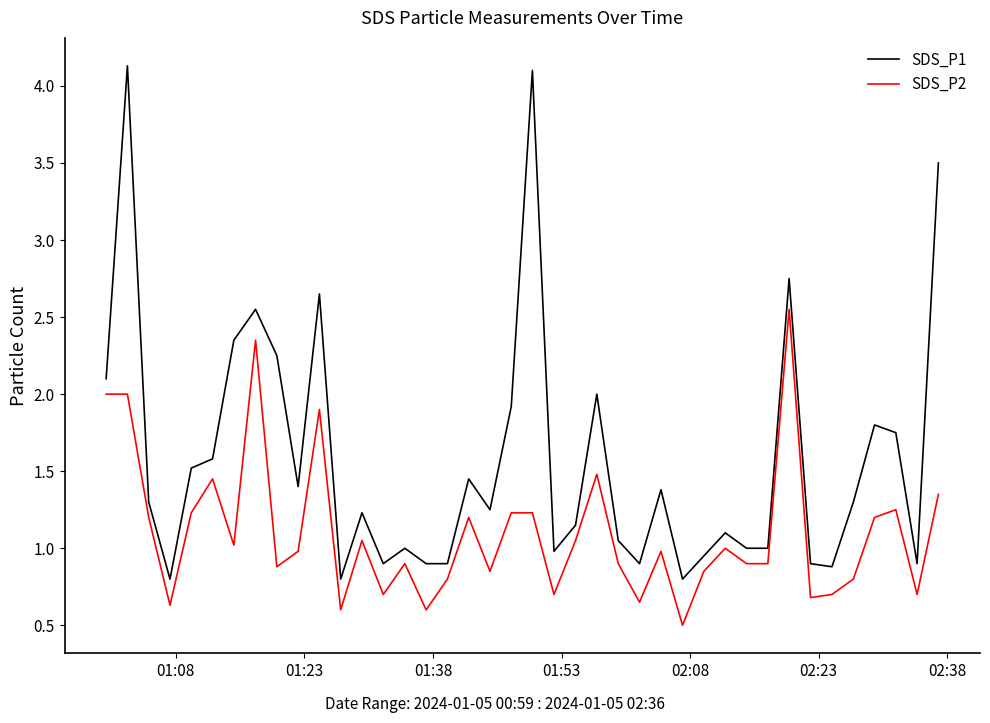

Which series has the widest spread of values?

SDS_P1